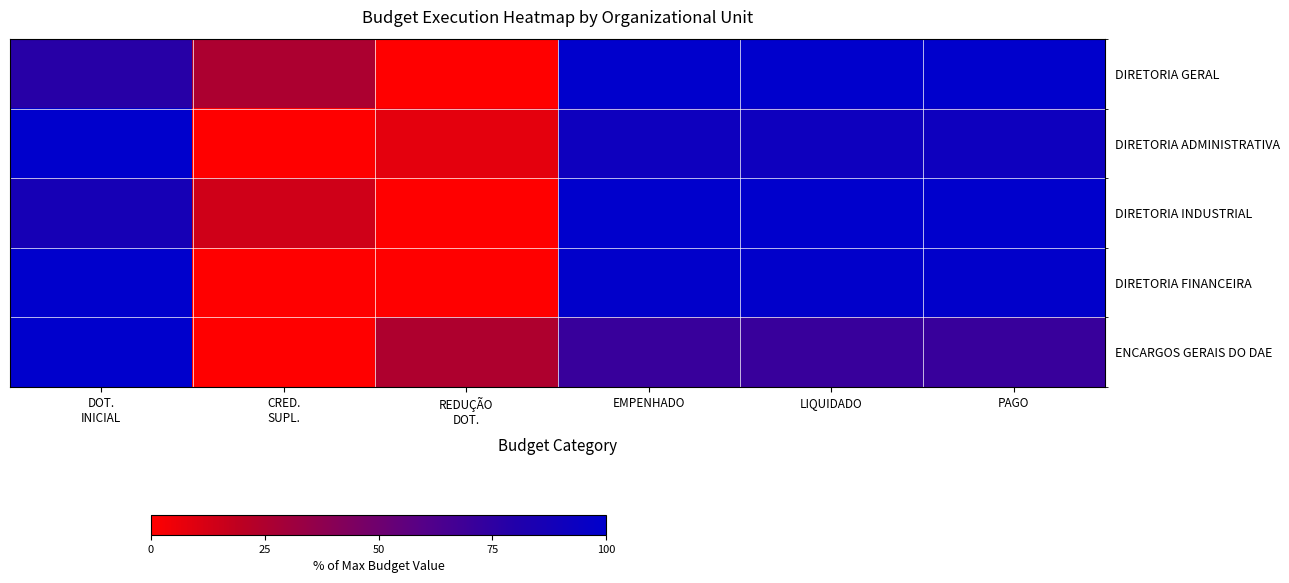

At how many categories does at least one series exceed 98?

4